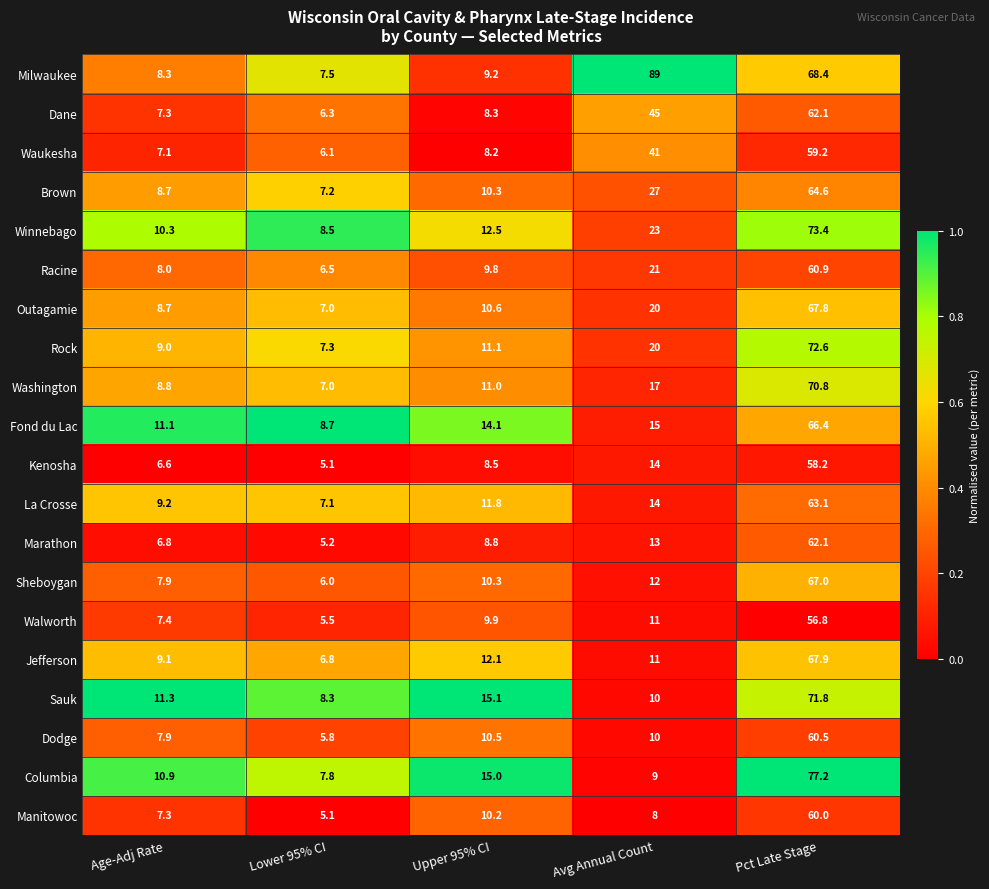

True or false: Dane has a value of 11.2 at Avg Annual Count.

False